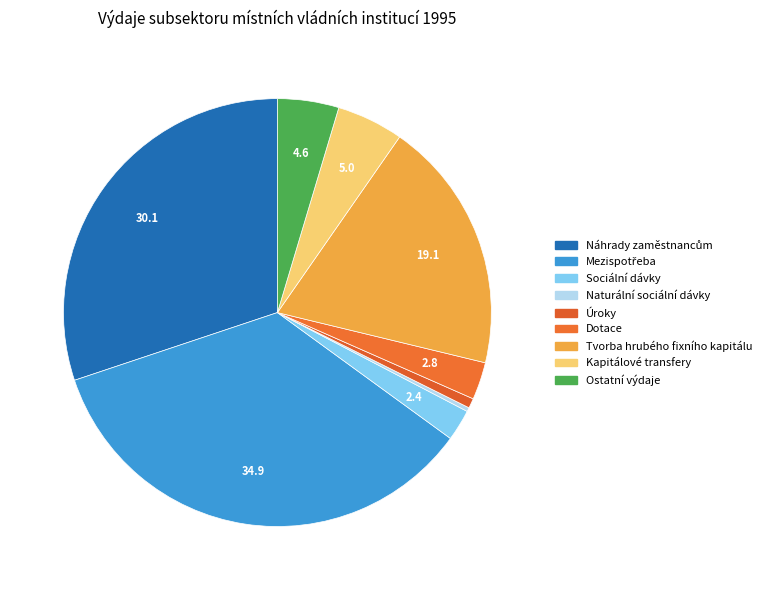

How many slices are in this pie chart?

9